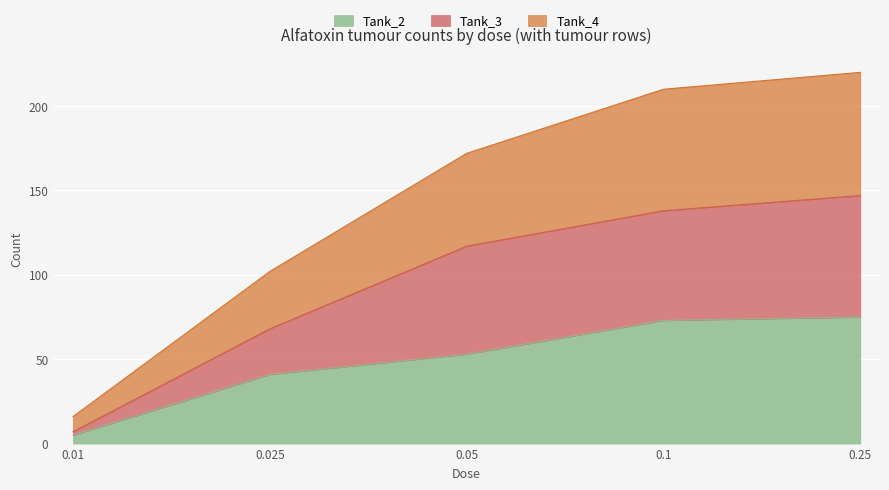

Which series has the largest range (max minus min)?

Tank_4